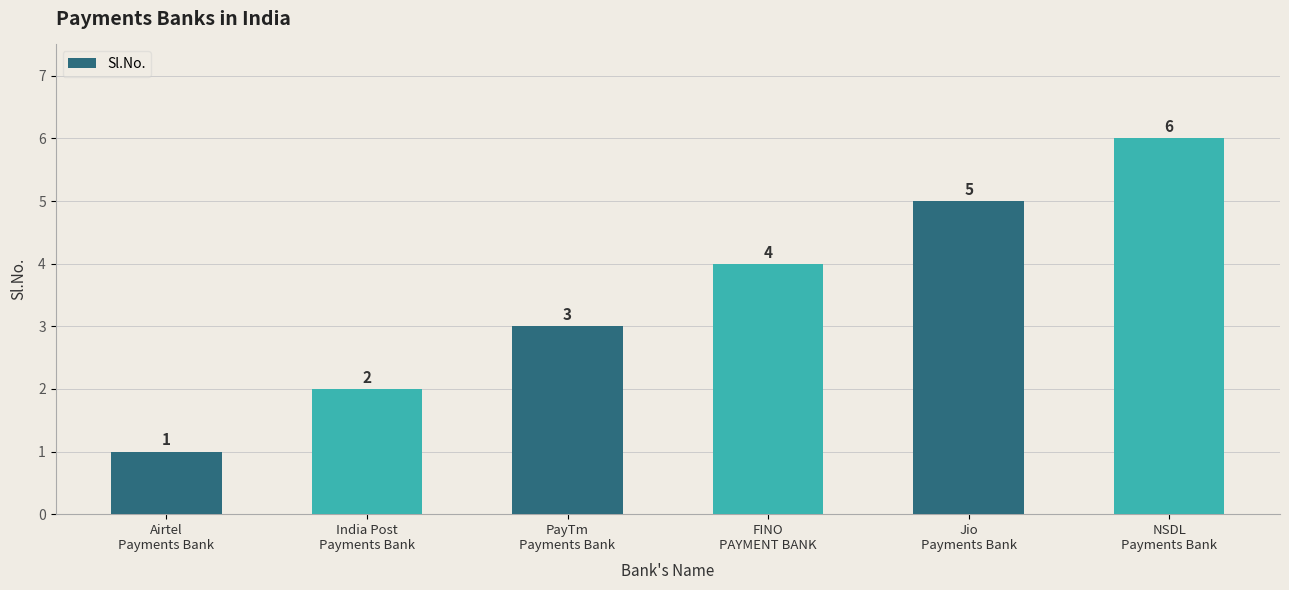

What is the average value?

4